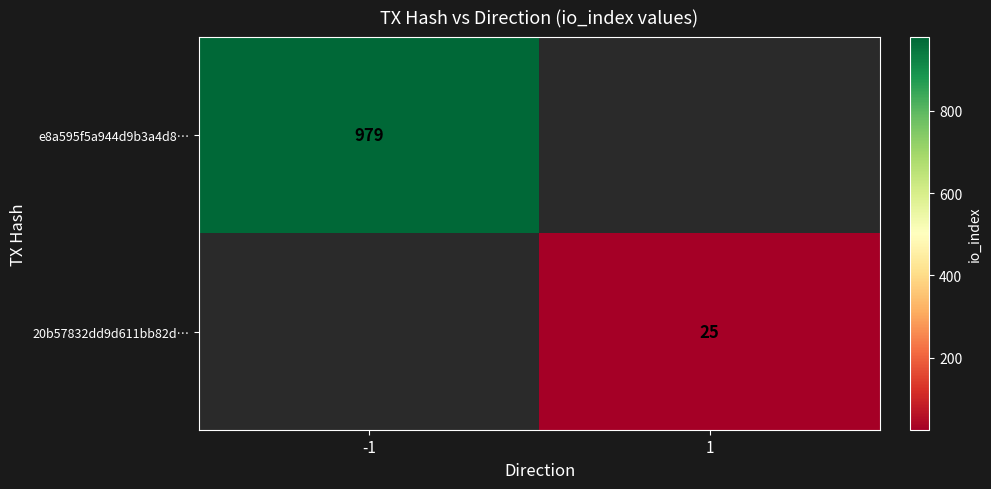

The 20b57832dd9d611bb82d… series shows 25 at 1. True or false?

True